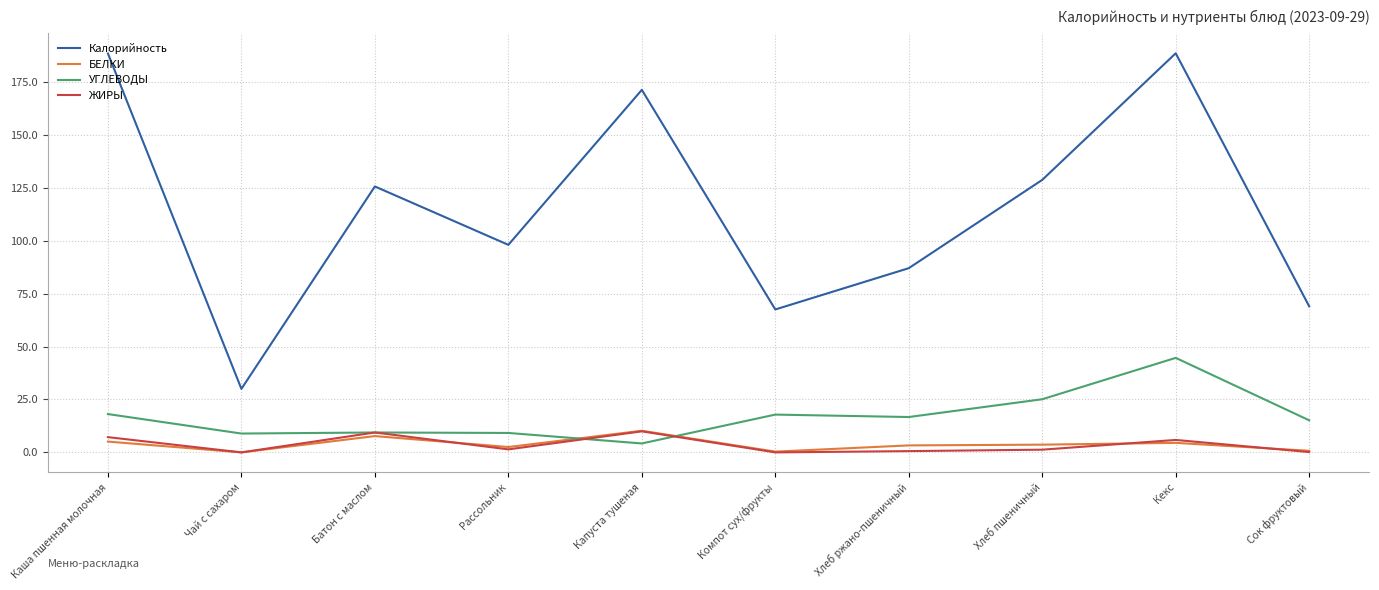

What are all the series names shown in the legend?

Калорийность, БЕЛКИ, УГЛЕВОДЫ, ЖИРЫ